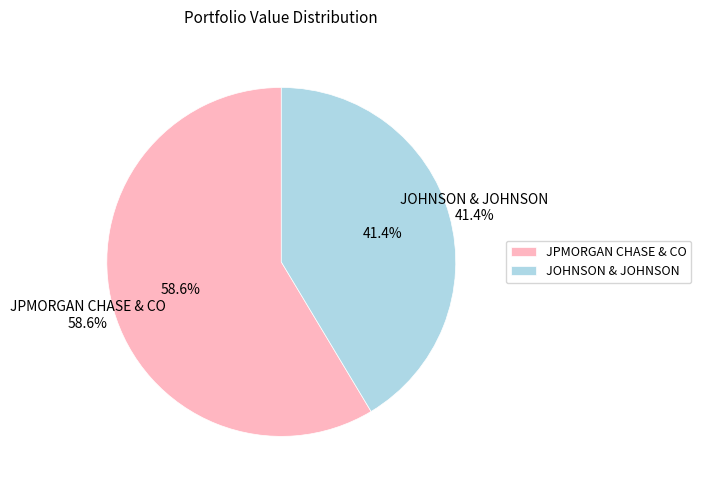

What portion of the pie excludes JOHNSON & JOHNSON?

58.6%